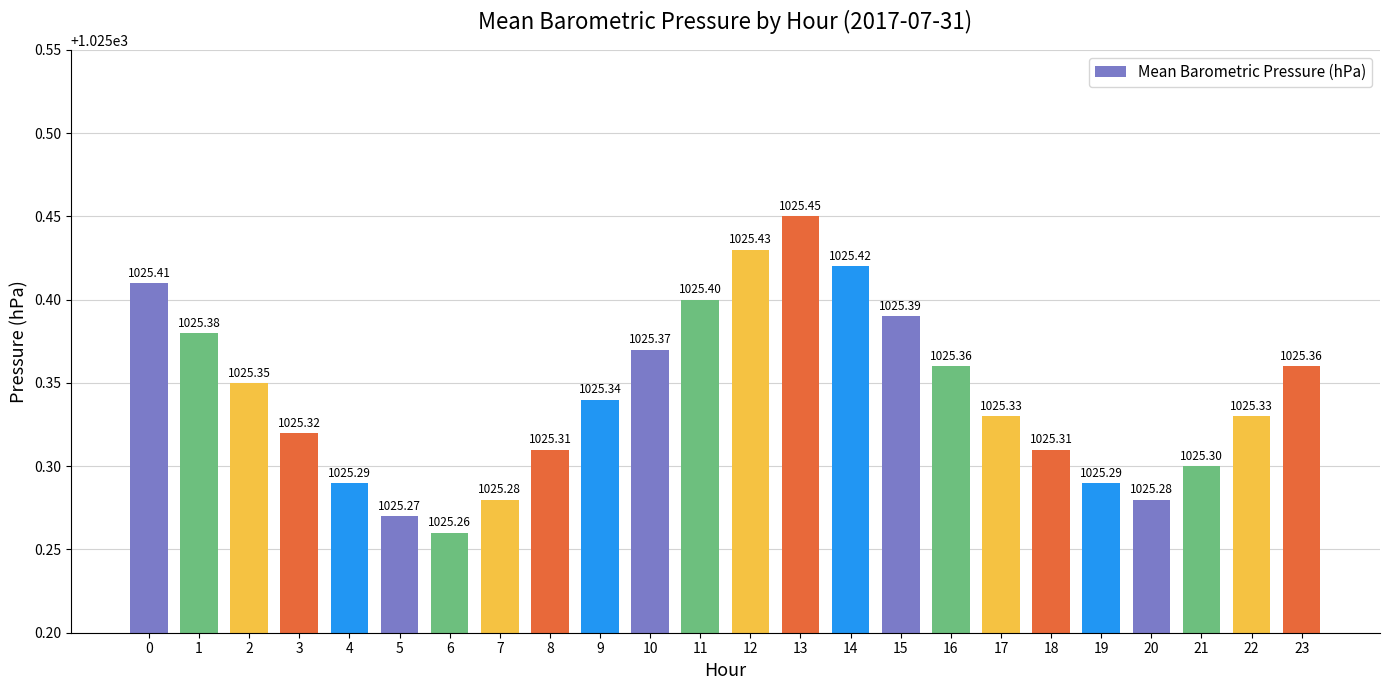

What is the ratio of the value at 23 to the value at 15?

1.0